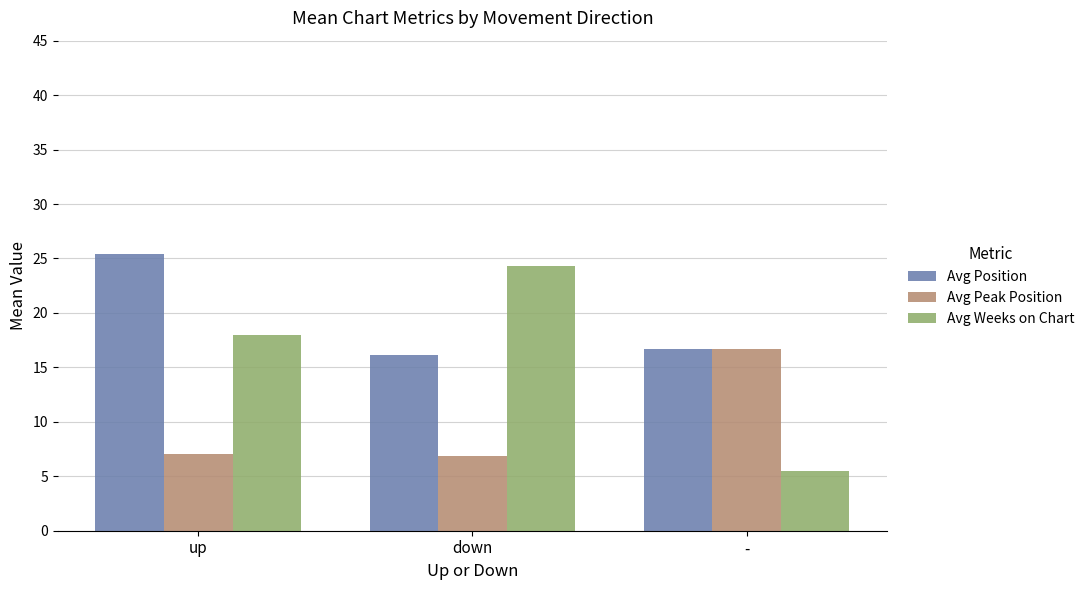

Where is Avg Position nearest to the value 20?

-